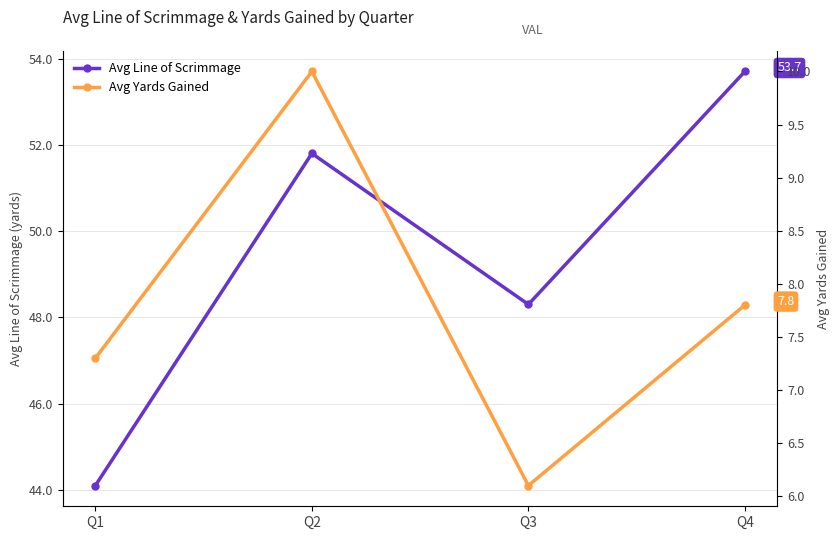

True or false: Avg Yards Gained has more than 0 points higher than both neighbors.

True